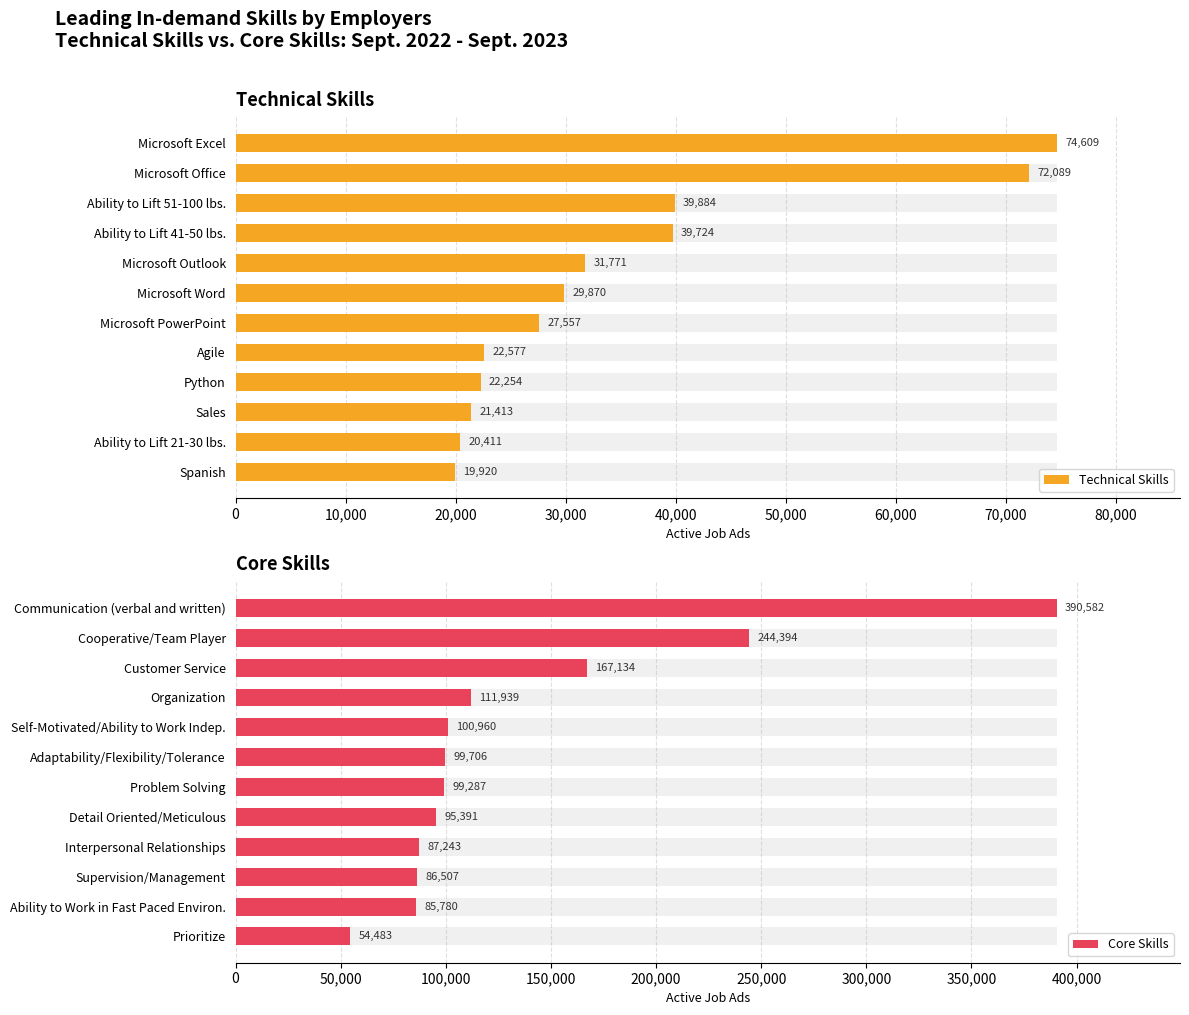

What is the difference between the highest and lowest values at 11?

34563